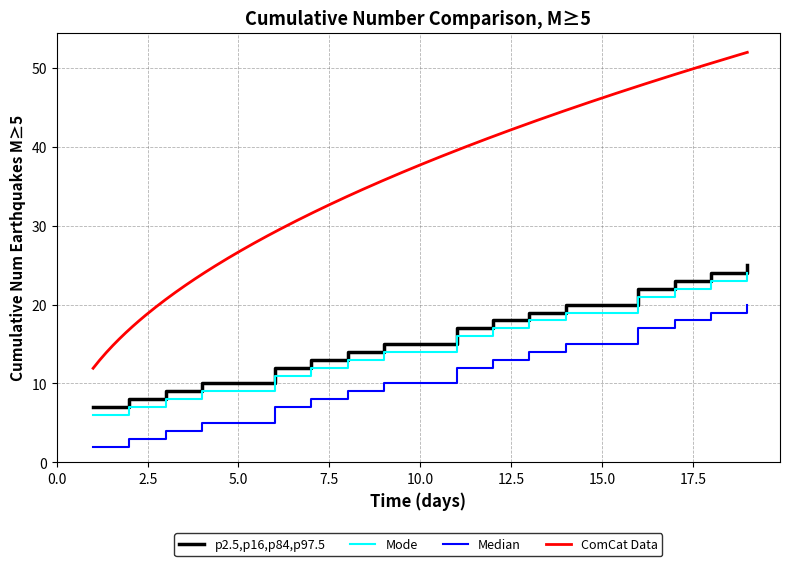

What is the difference between the highest and lowest values at 9?

5